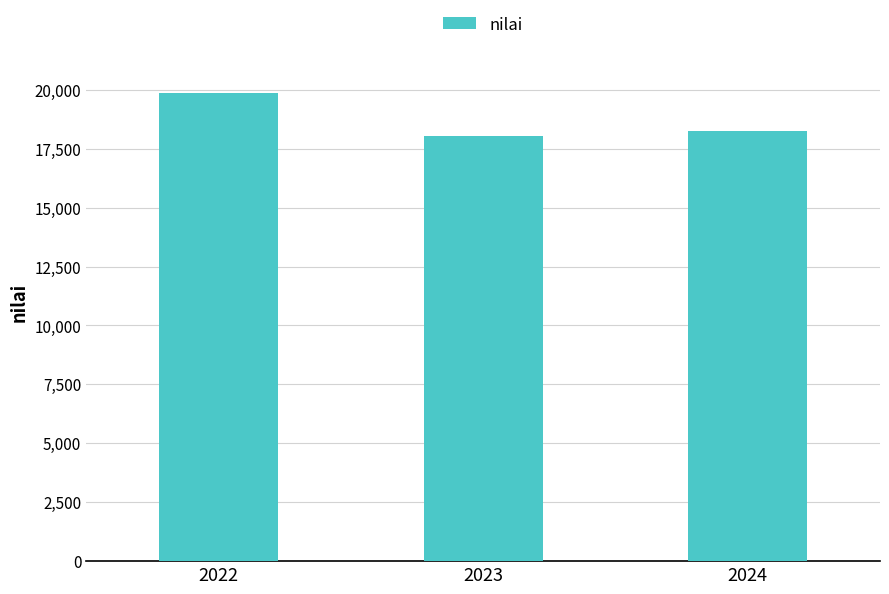

Where is the data nearest to the value 18951?

2024